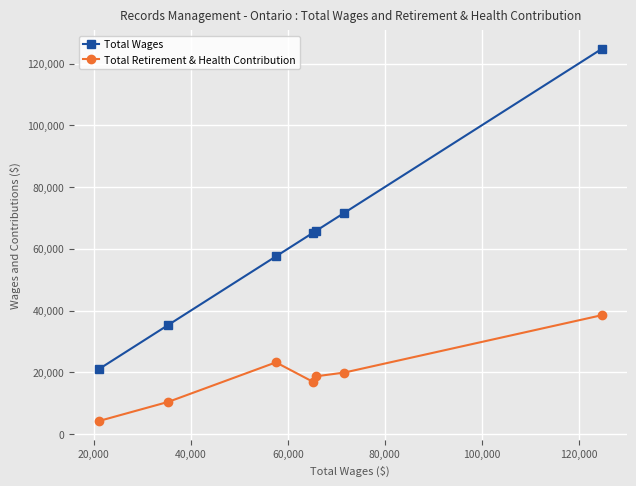

List the series in order of their peak value, highest first.

Total Wages, Total Retirement & Health Contribution